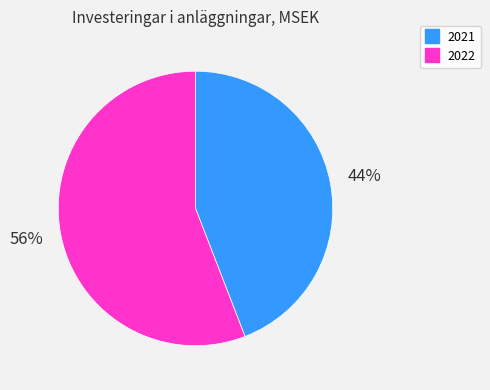

Combined, do 2022 and 2021 account for over 50%?

Yes